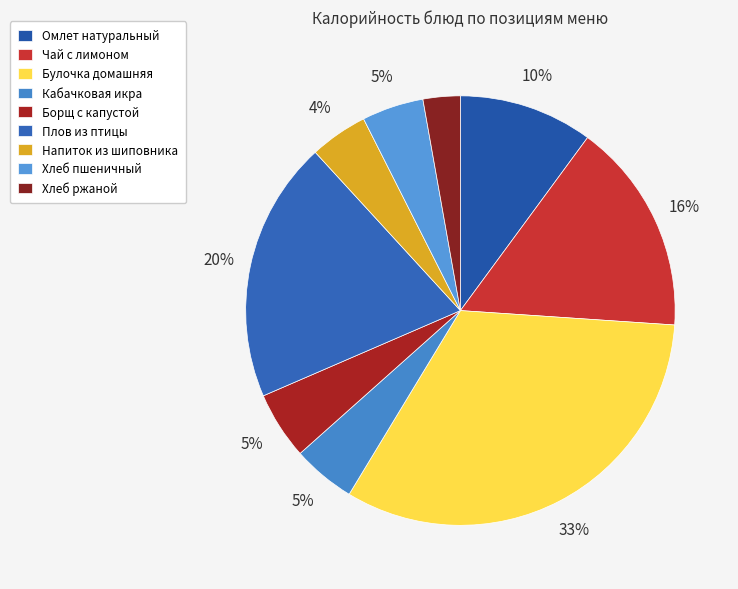

Which category has the biggest portion of the pie?

Булочка домашняя